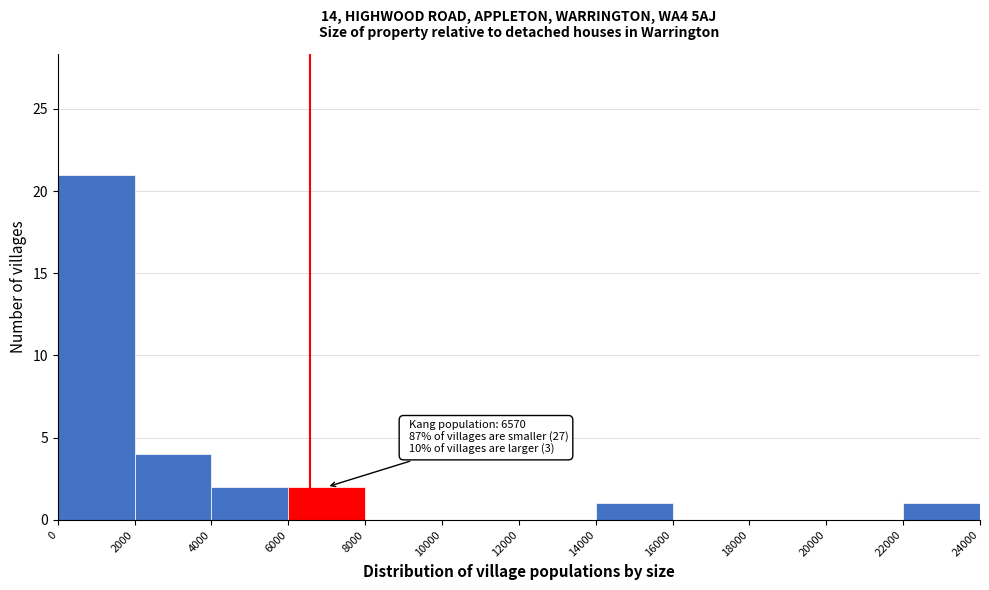

Over which range of the x-axis is the bar tallest?

0 to 2000